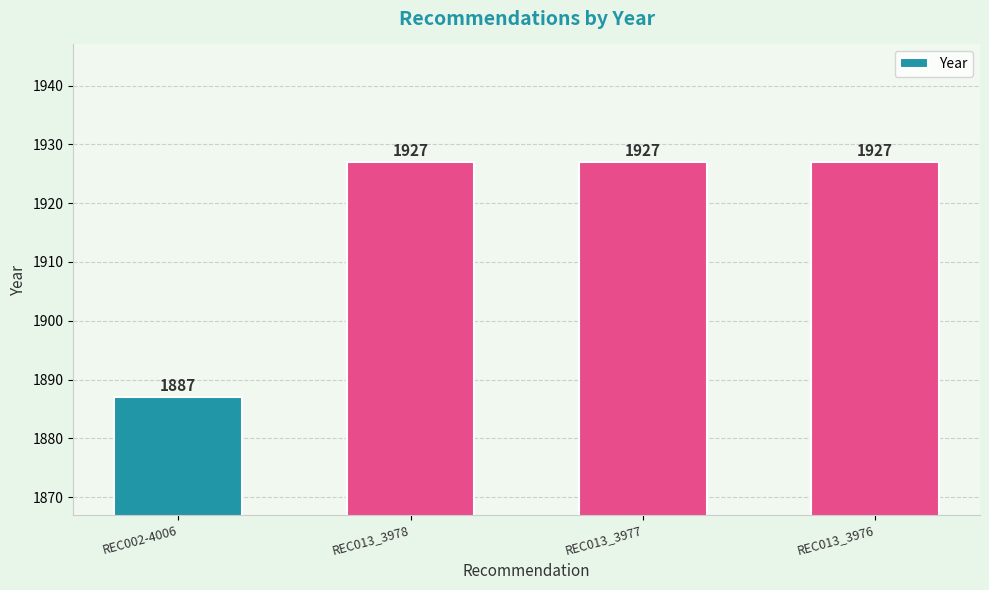

Are the bars grouped side by side (vs. stacked)?

No